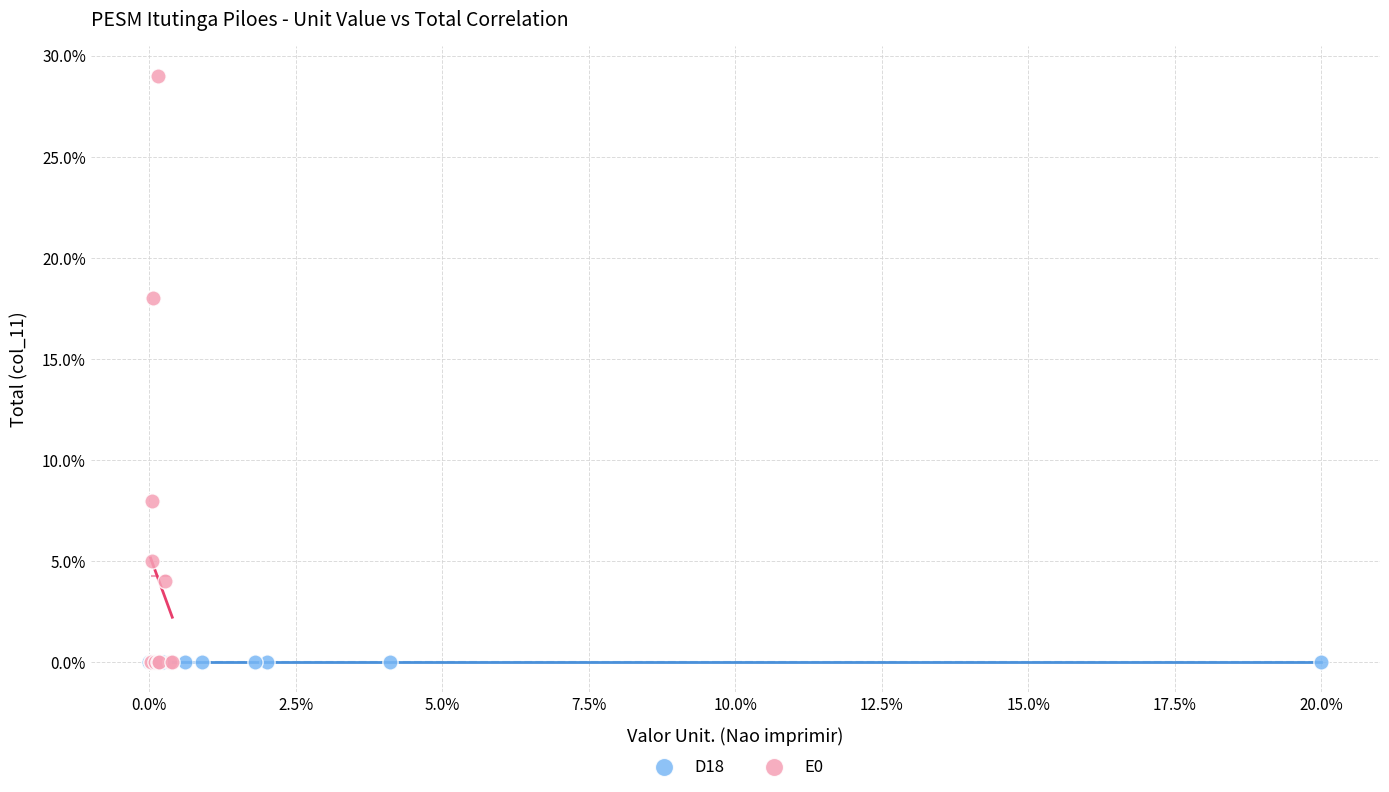

Which series contains the highest Y value?

E0